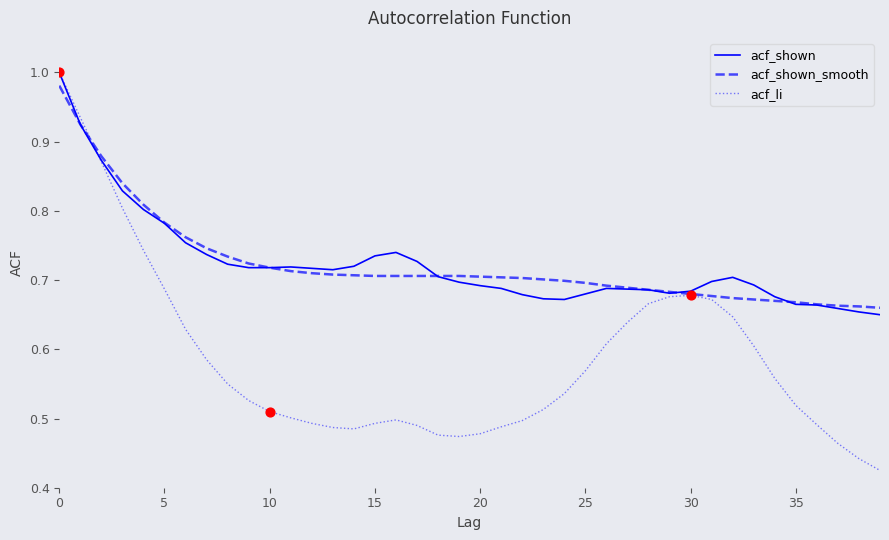

Which series has the largest range (max minus min)?

acf_li